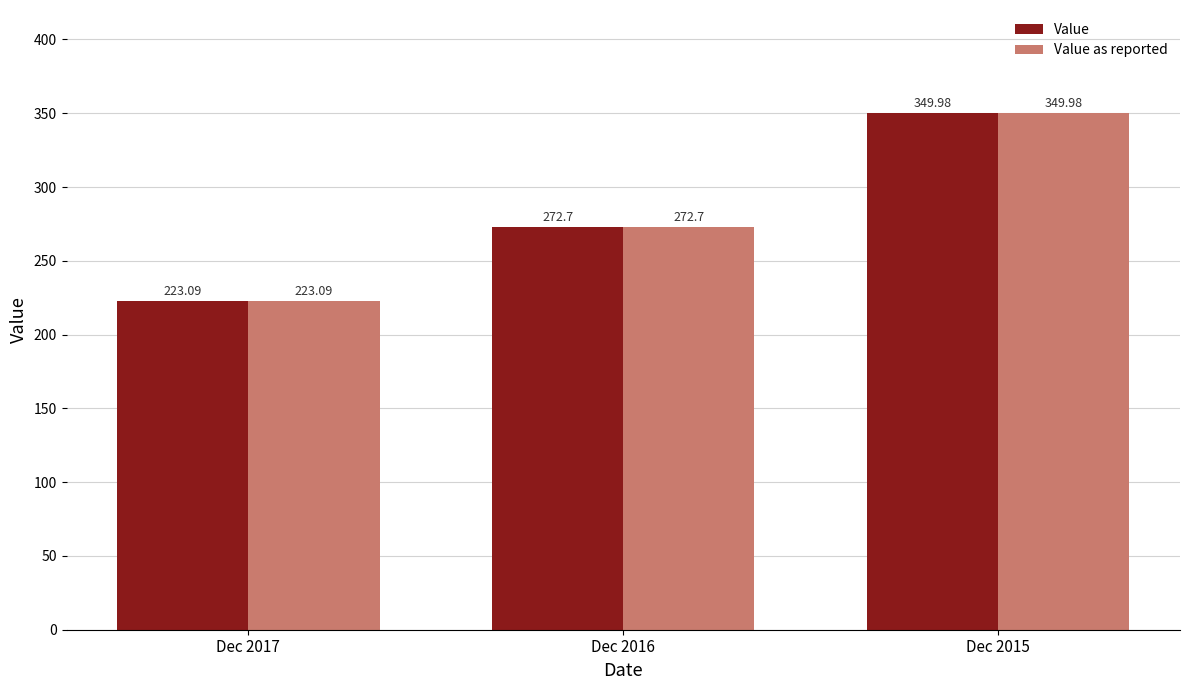

What is the difference between the Value as reported values at Dec 2017 and Dec 2015?

126.9